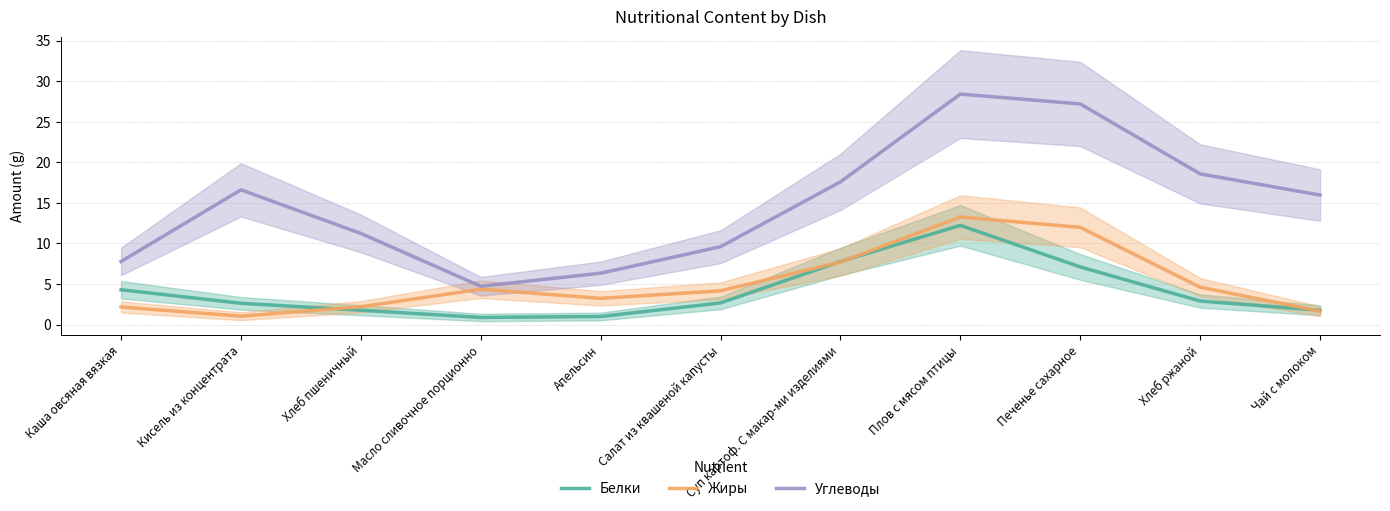

Is this an area chart (filled region under the line)?

No